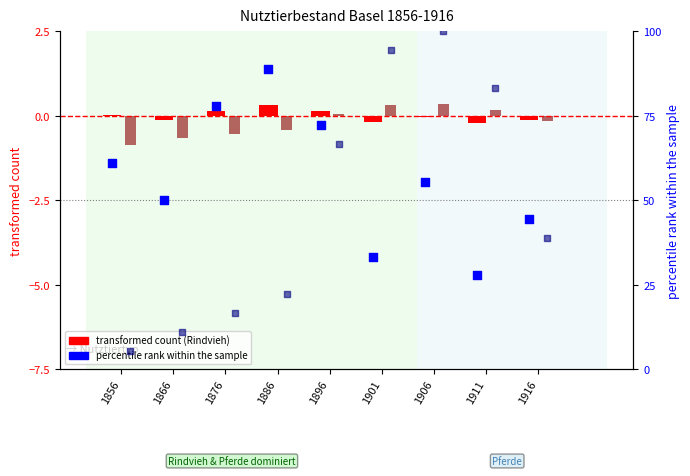

Which series has the largest total across all categories?

percentile rank within the sample